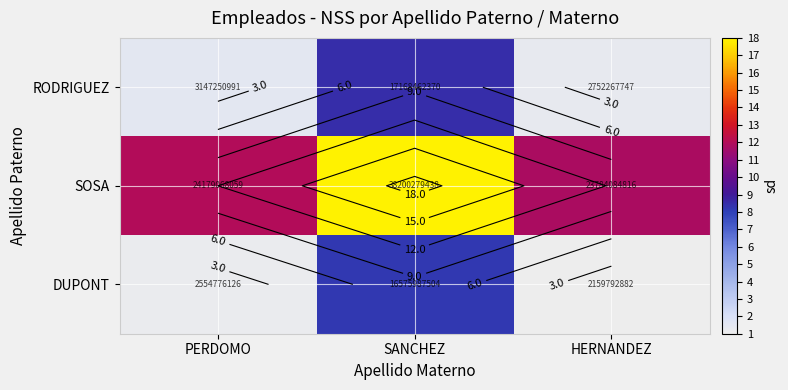

What is the difference between the SOSA values at SANCHEZ and PERDOMO?

7.0